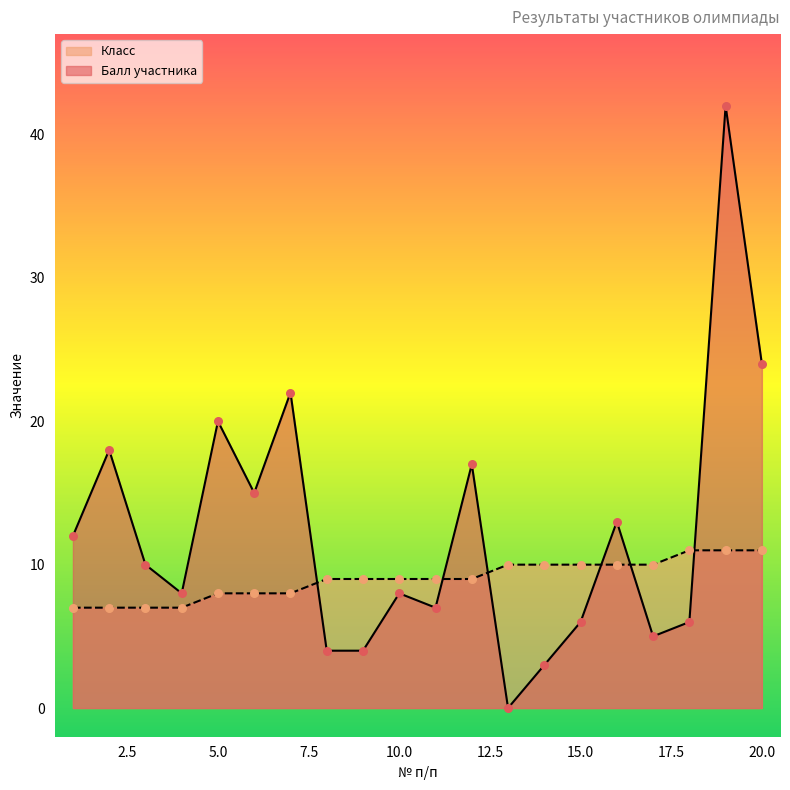

What is the total value across all series at 2?

25